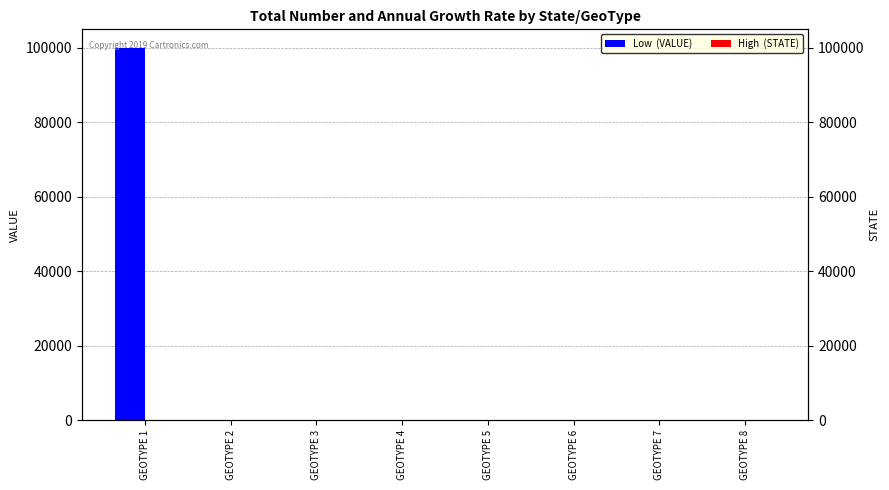

Which series has the widest spread of values?

Low  (VALUE)